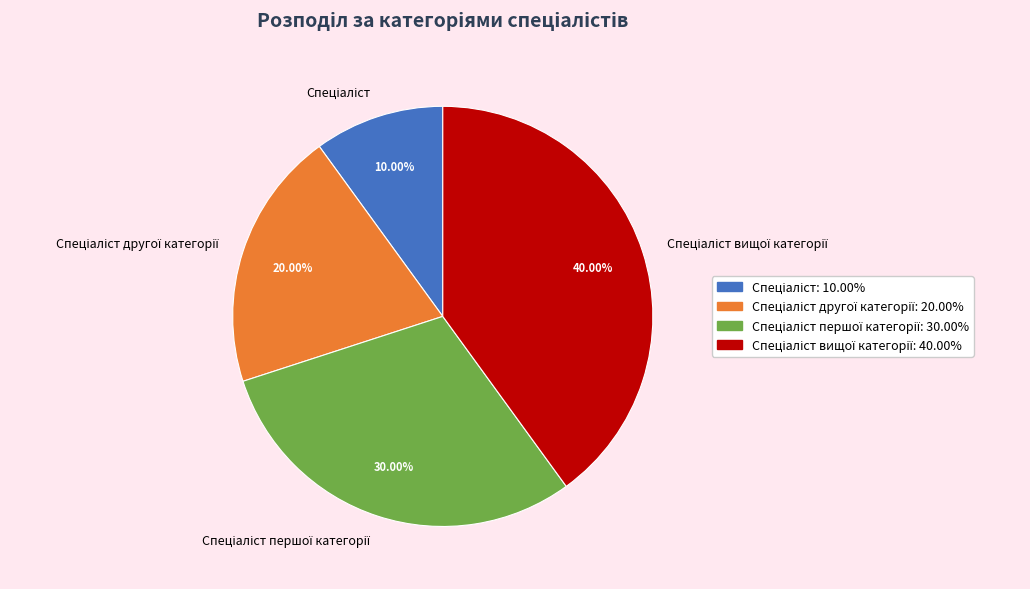

Does any single category account for the majority?

No